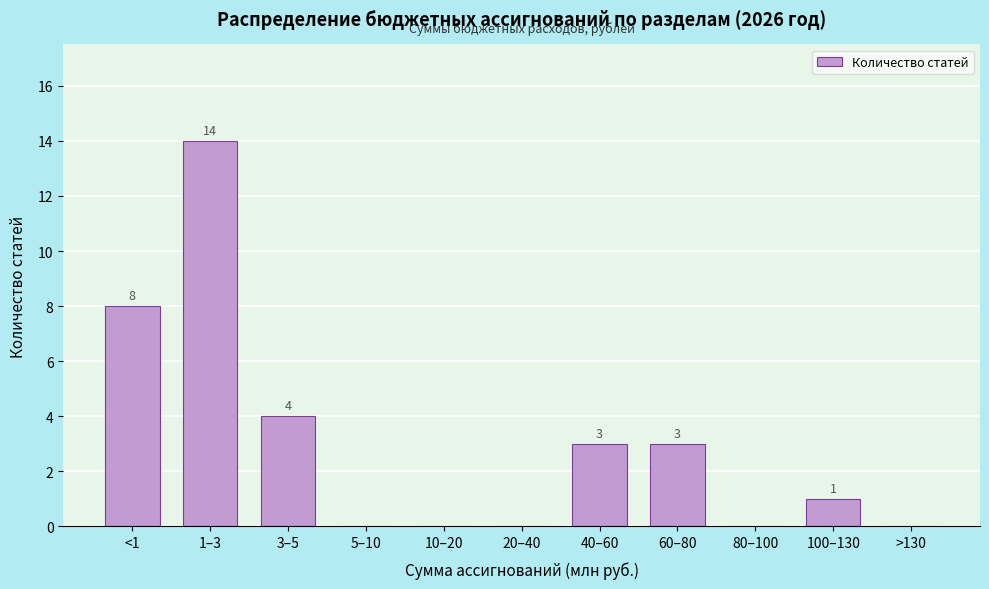

Reading left to right, transcribe all the data shown in this chart.

<1=8	1–3=14	3–5=4	5–10=0	10–20=0	20–40=0	40–60=3	60–80=3	80–100=0	100–130=1	>130=0